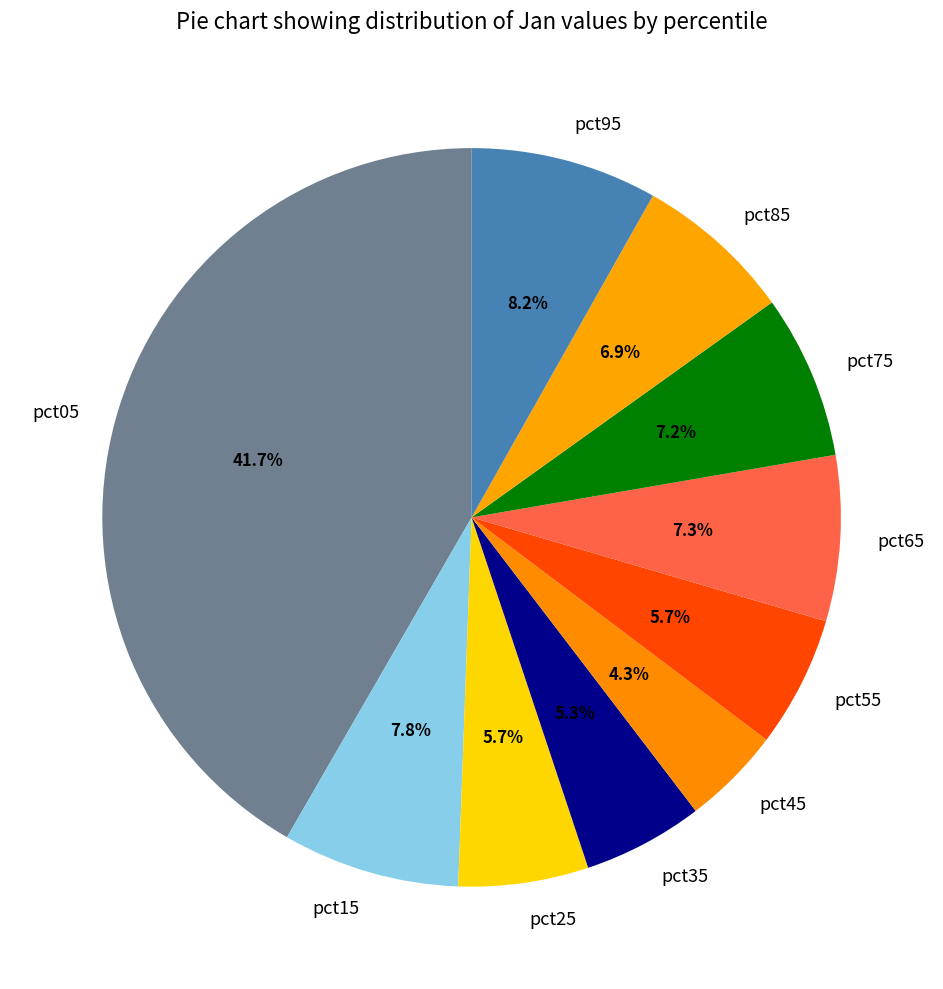

What is the largest slice in the pie chart?

pct05